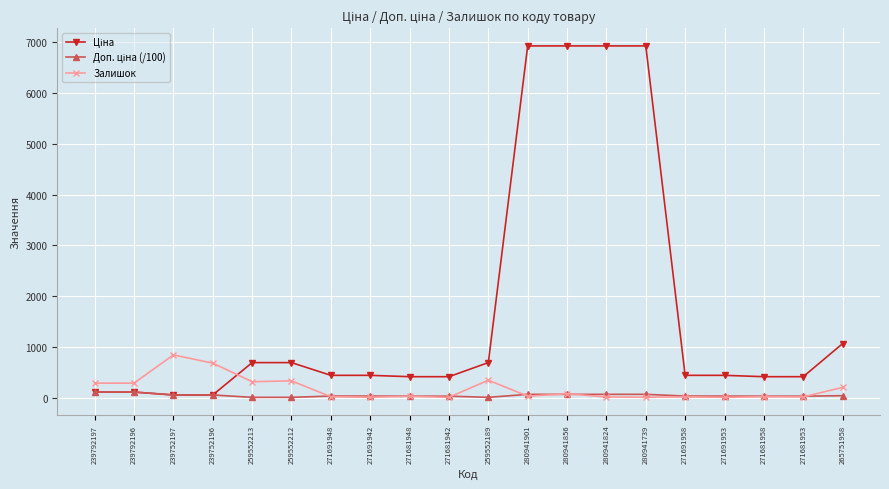

How many series are shown in this chart?

3